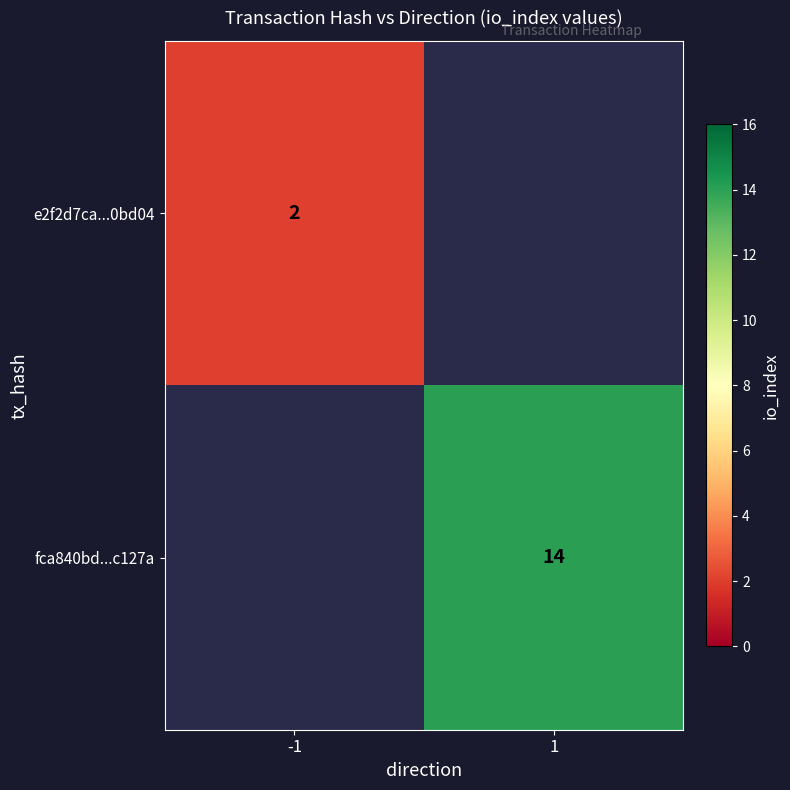

Which has a higher value, 1 or -1?

-1